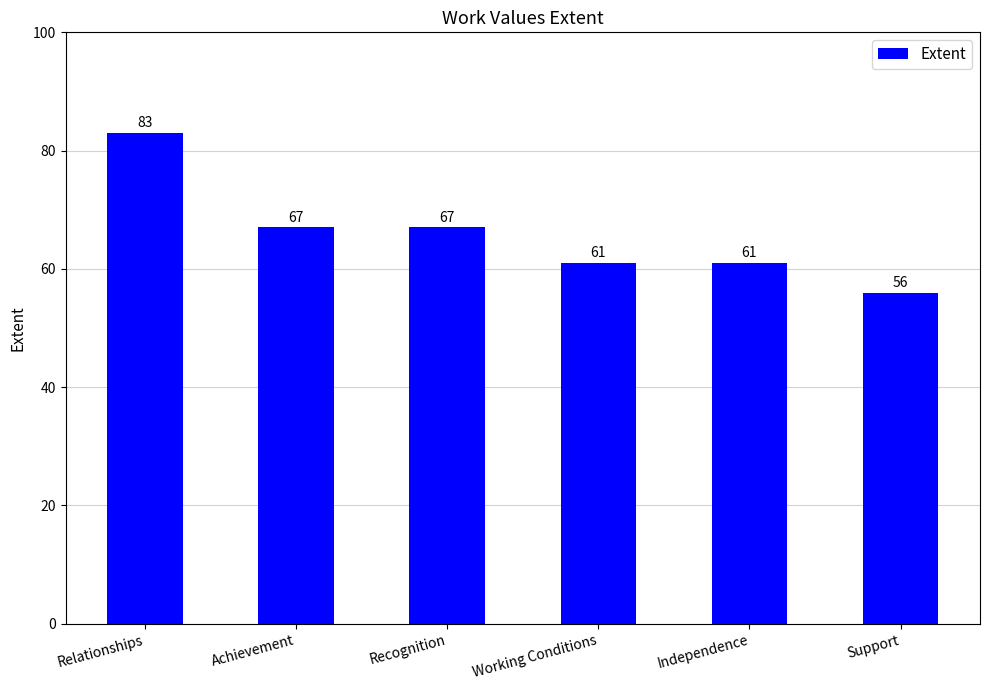

Count the number of categories in the chart.

6